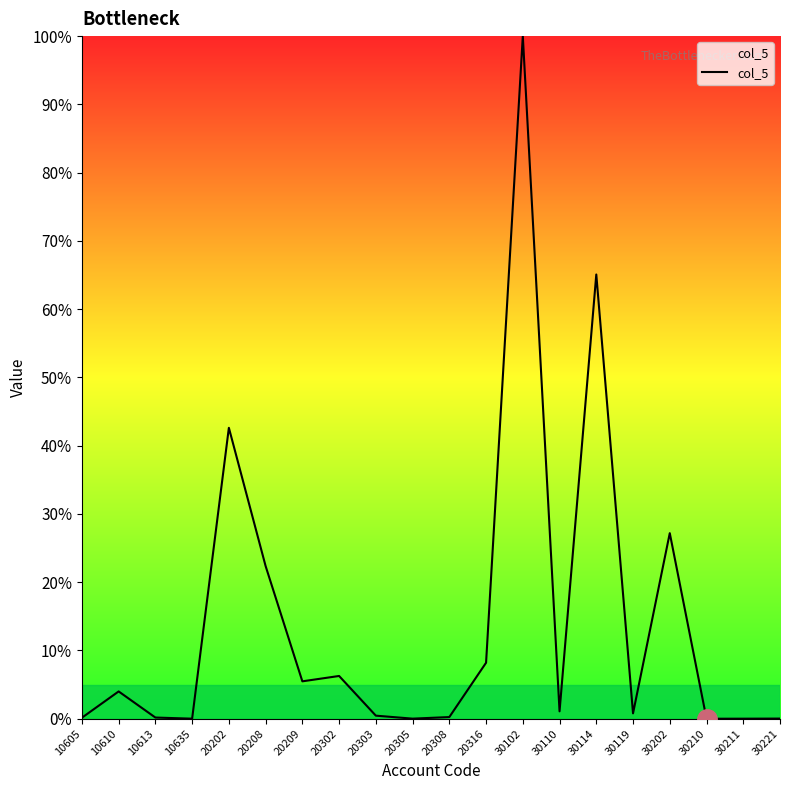

What is the change in value from 20209 to 30114?

+59.6